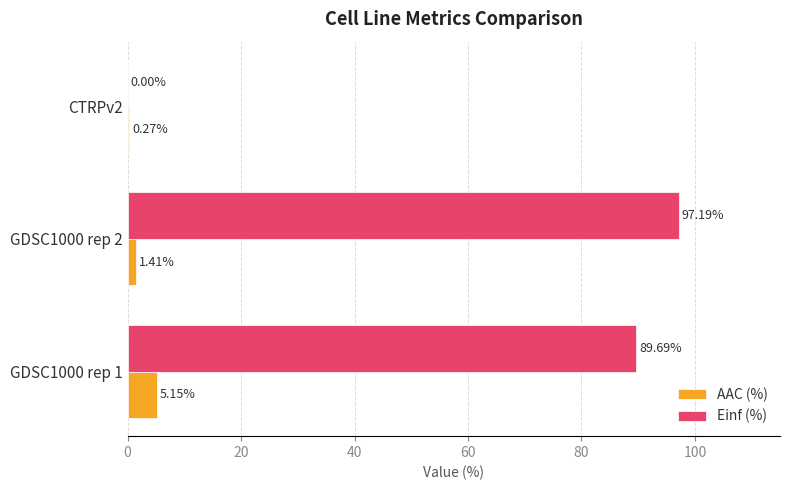

Between GDSC1000 rep 2 and CTRPv2, which series saw the biggest shift?

Einf (%)